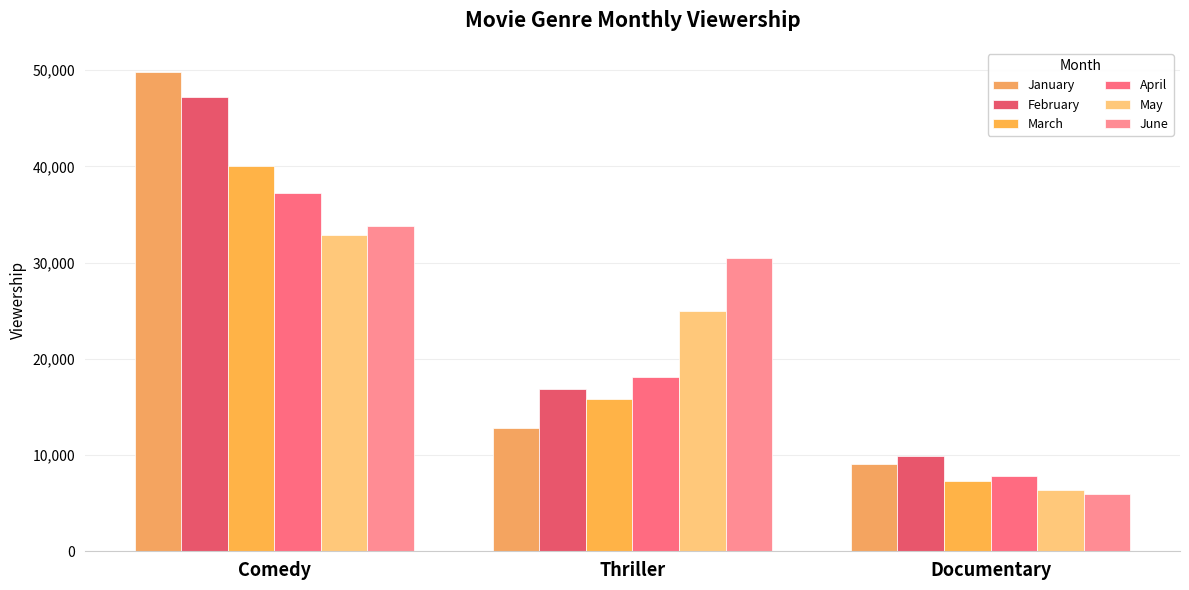

What position from the right is Thriller?

2